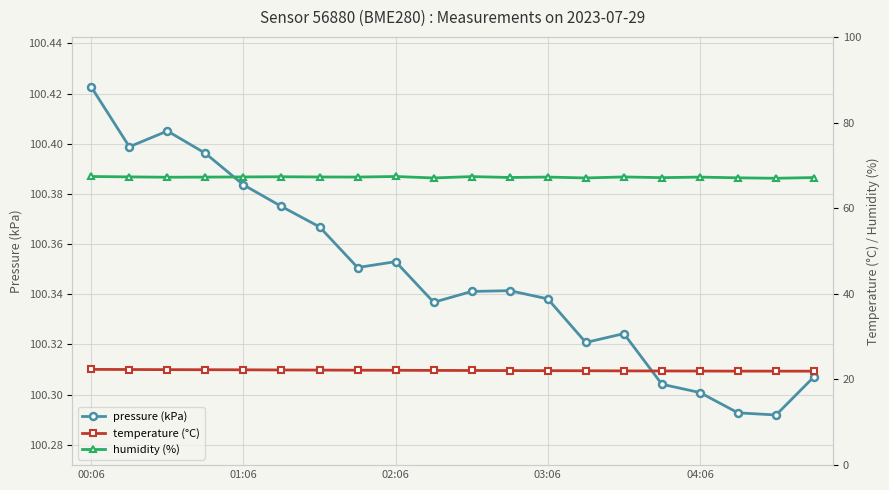

What are all the series names shown in the legend?

pressure (kPa), temperature (°C), humidity (%)